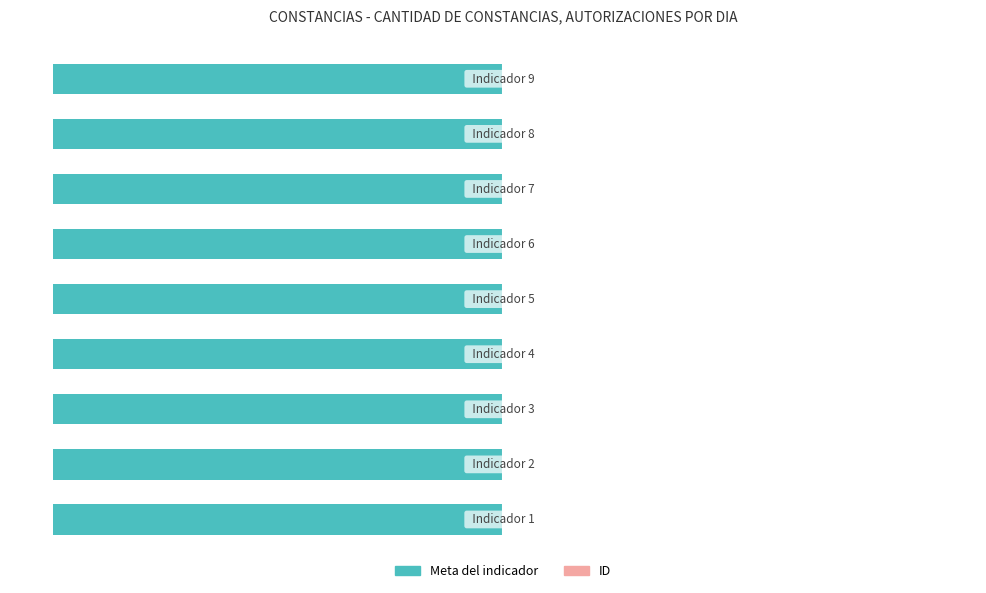

Is the value of Meta del indicador at 2 greater than the value of ID at 7?

No